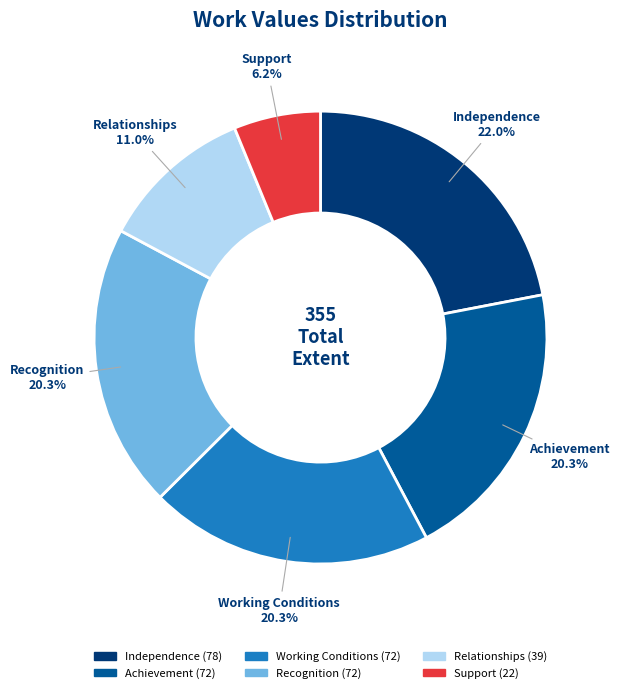

Which slice is the largest?

Independence